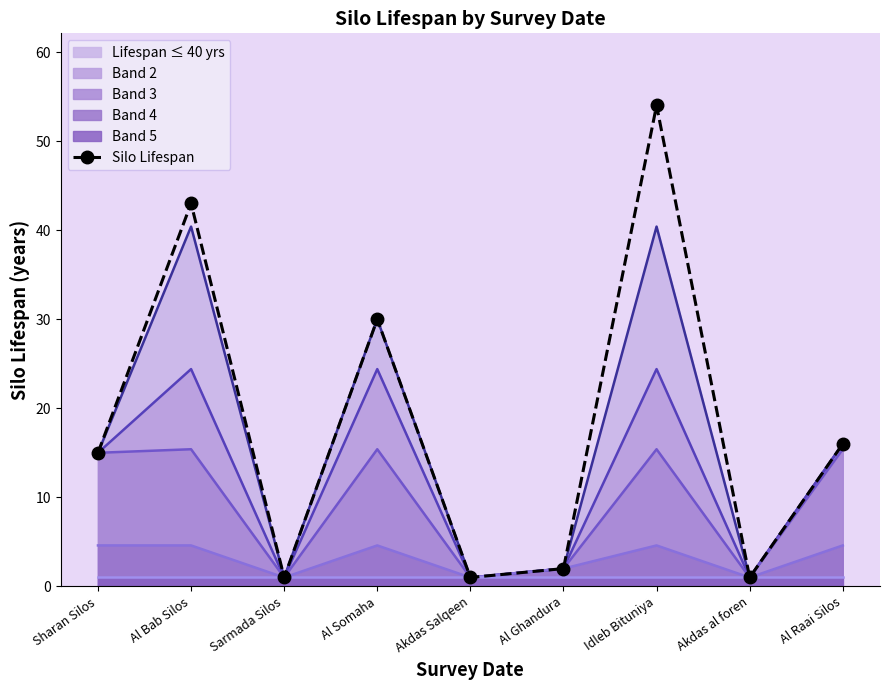

Reading left to right, extract all data points from this chart.

15	43	1	30	1	2	54	1	16